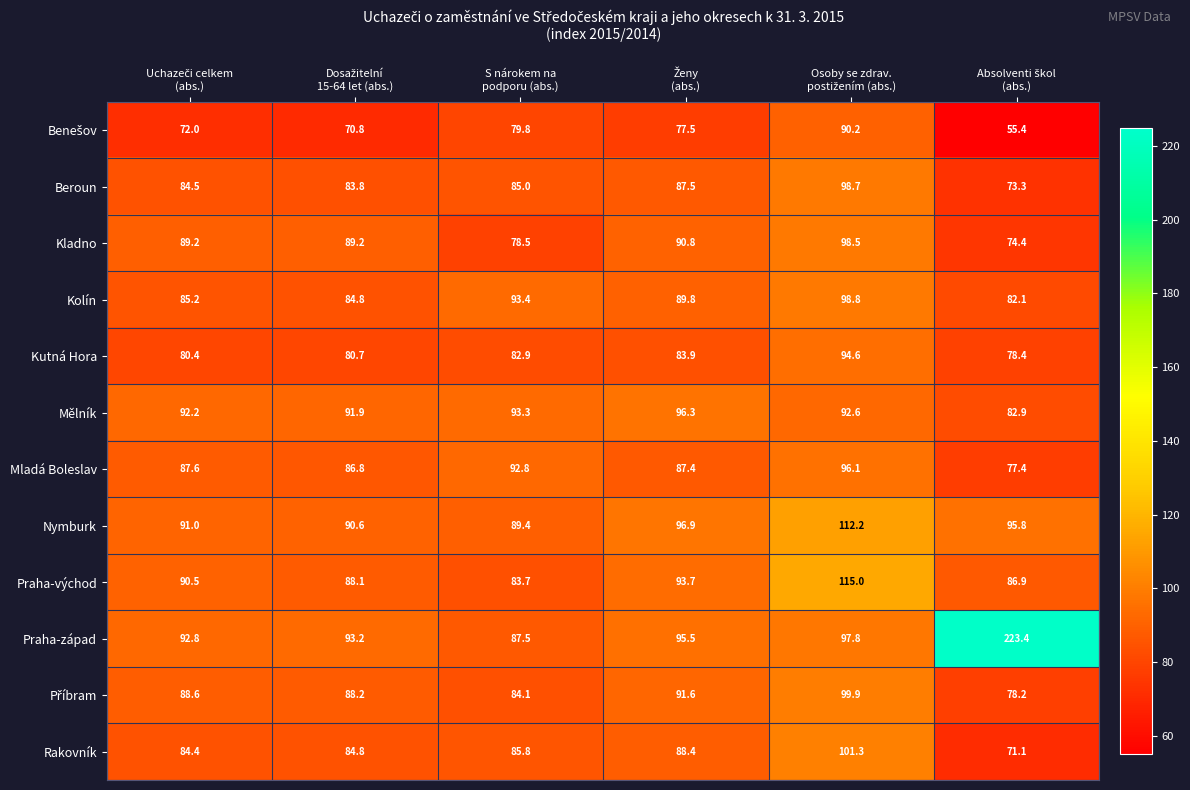

What is the sum of all Kolín values?

534.1